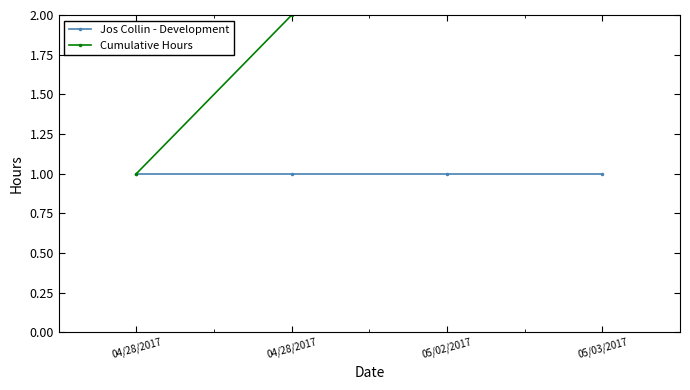

Reading left to right, list all the values displayed in this chart.

Jos Collin - Development: 04/28/2017=1	04/28/2017=1	05/02/2017=1	05/03/2017=1
Cumulative Hours: 04/28/2017=1	04/28/2017=2	05/02/2017=3	05/03/2017=4